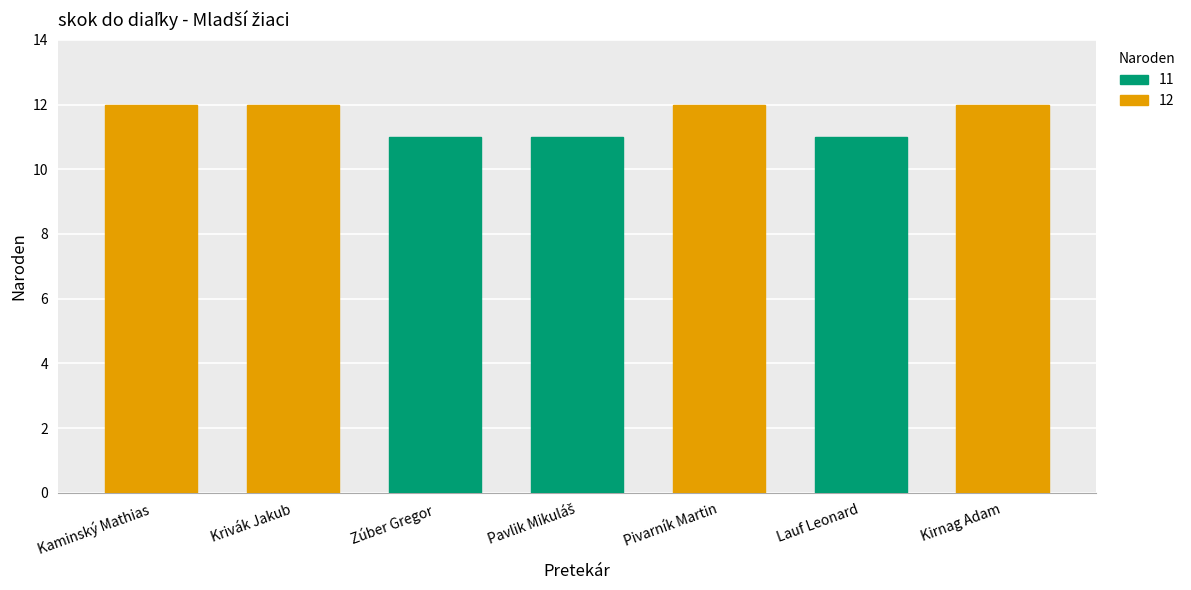

Does the chart contain stacked bars?

No